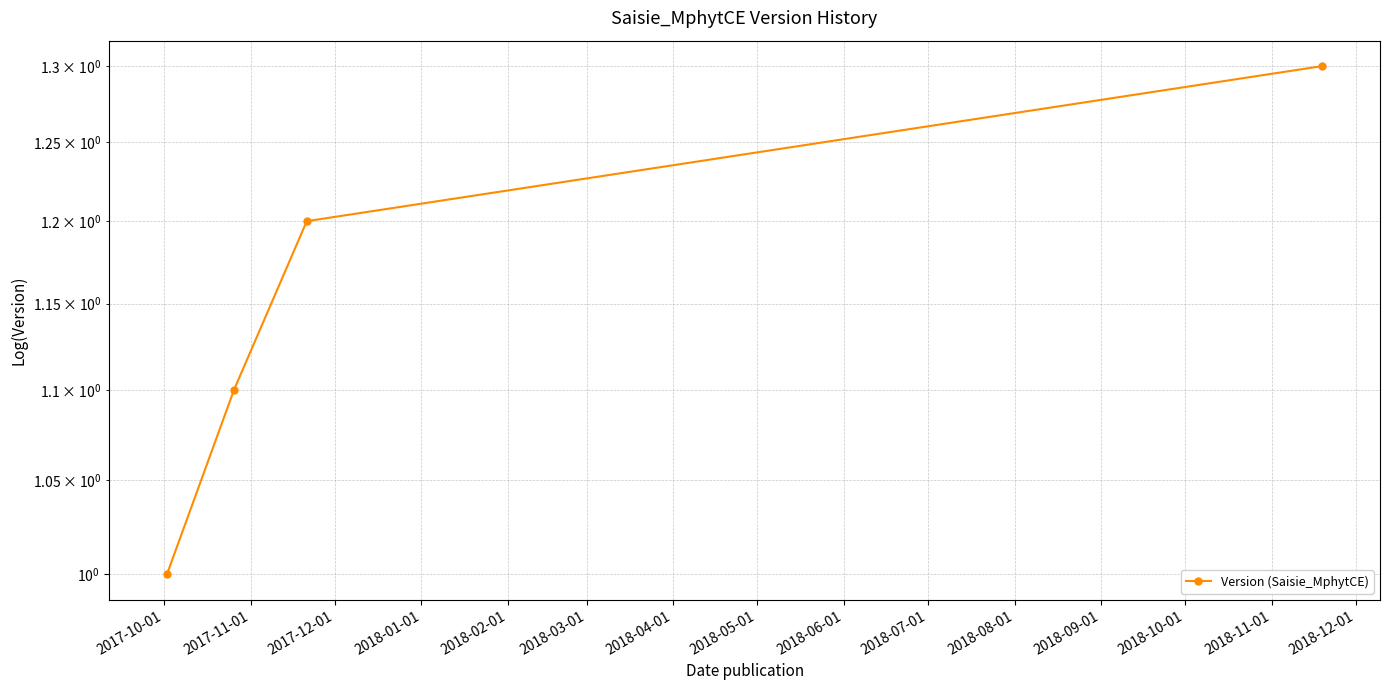

Which label corresponds to the smallest value in the chart?

2017-10-01